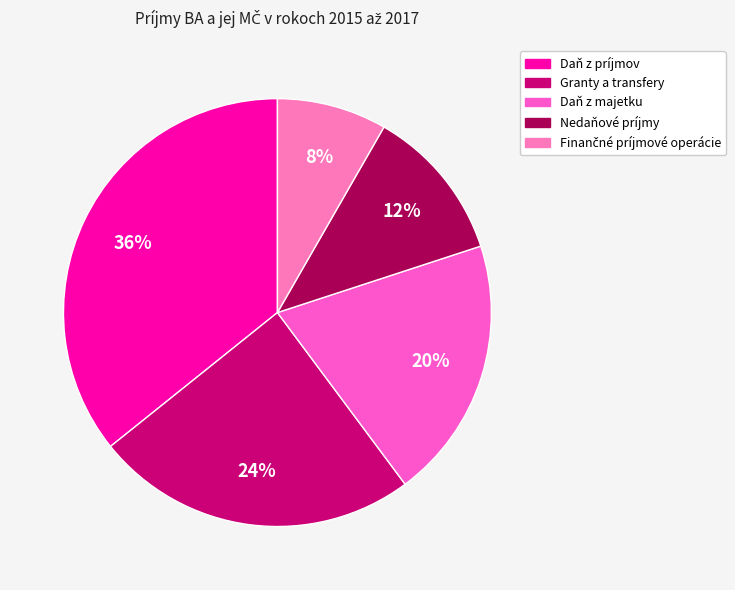

Count the number of slices in the pie.

5